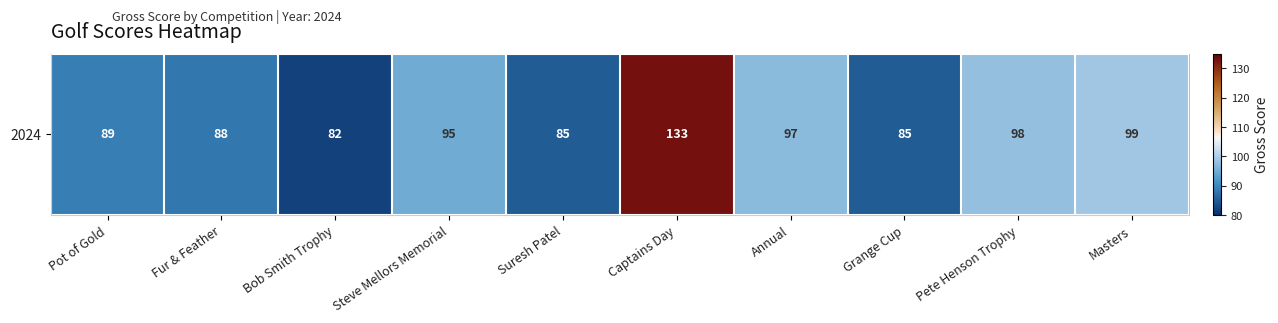

Count the number of data series in this chart.

1